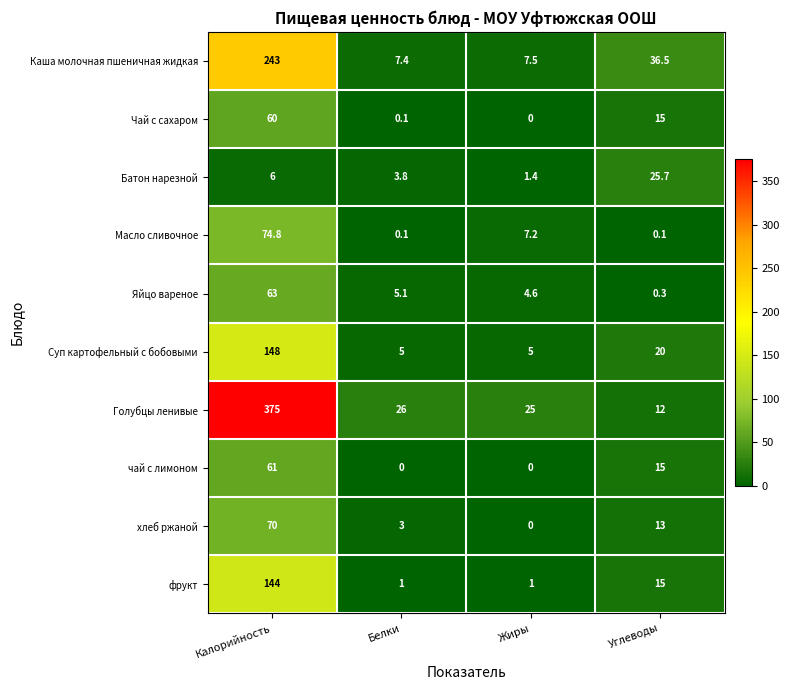

What is the difference between the highest and lowest values at Жиры?

25.0